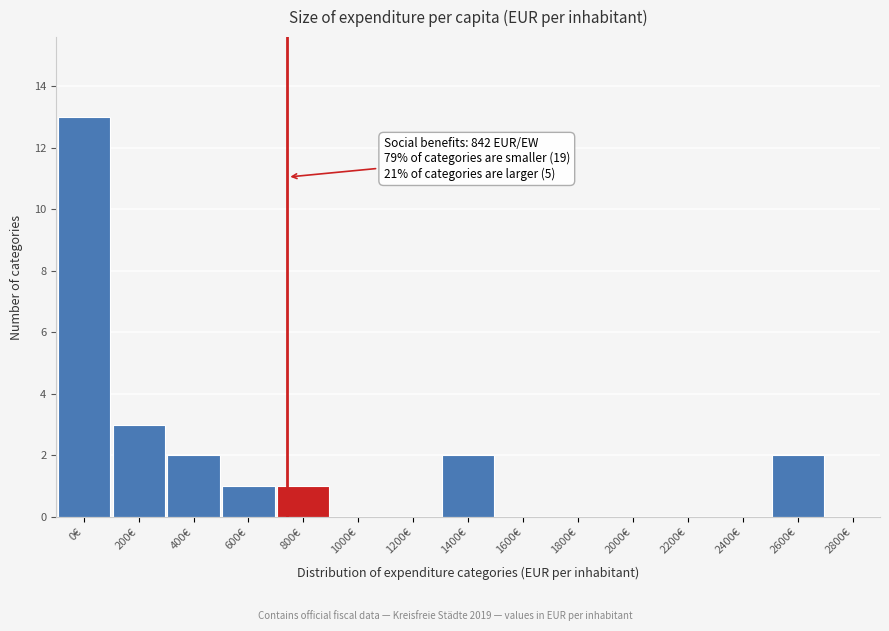

Reading left to right, extract all data points from this chart.

0€=13	200€=3	400€=2	600€=1	800€=1	1000€=0	1200€=0	1400€=2	1600€=0	1800€=0	2000€=0	2200€=0	2400€=0	2600€=2	2800€=0